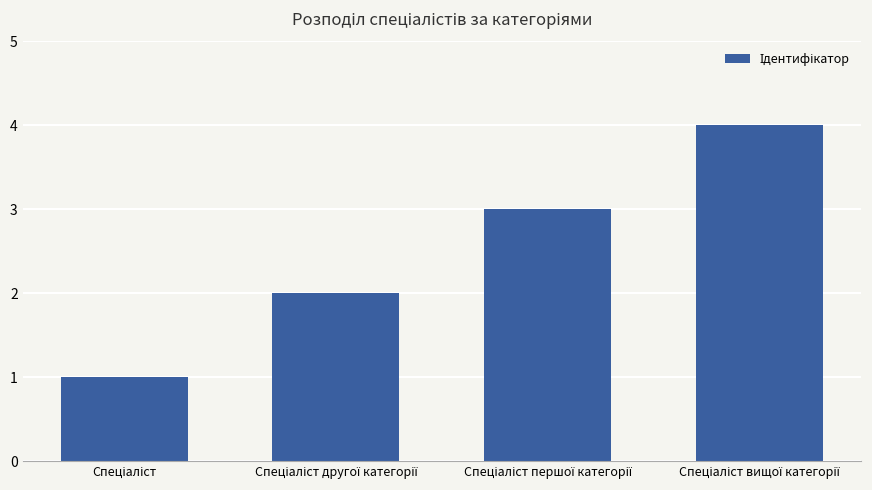

What is the sum of all values?

10